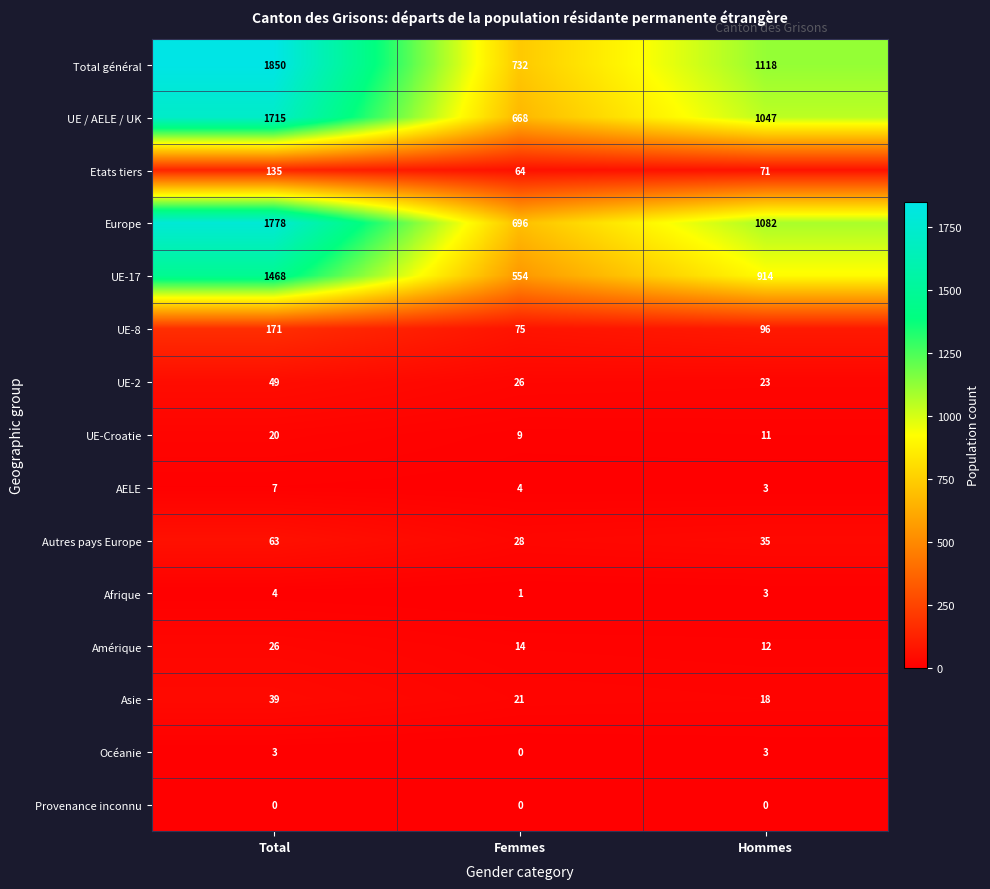

Read the AELE value at Femmes.

4